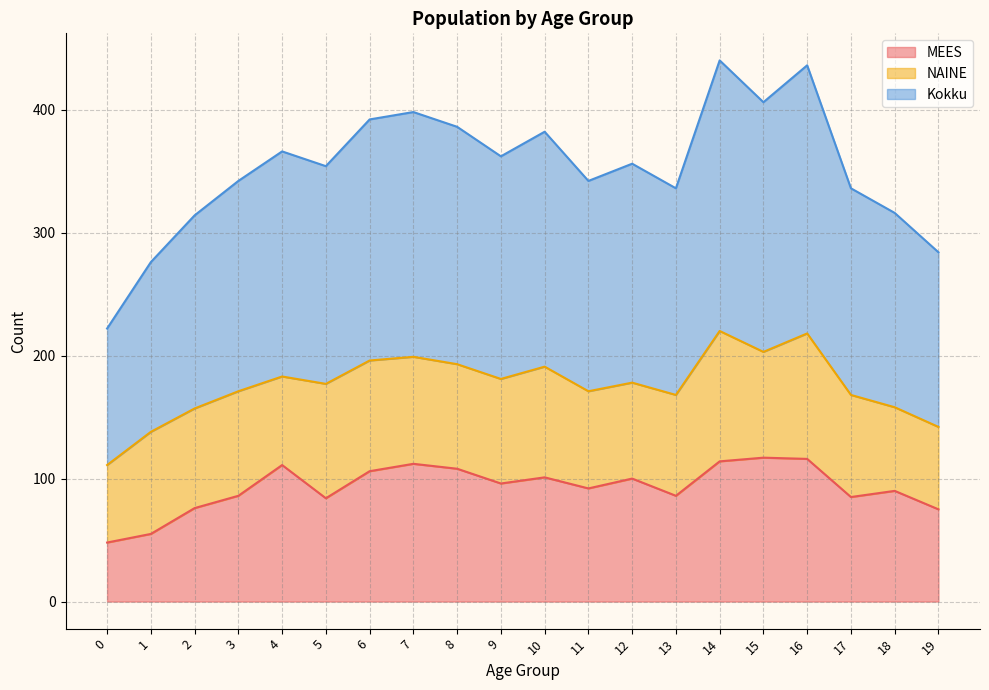

Does the chart display data point markers on the line(s)?

No